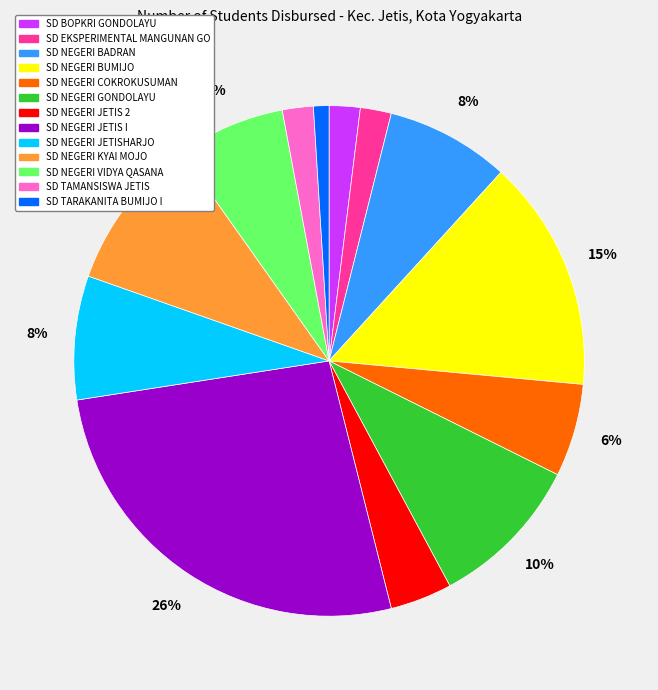

How many segments does this pie chart have?

13